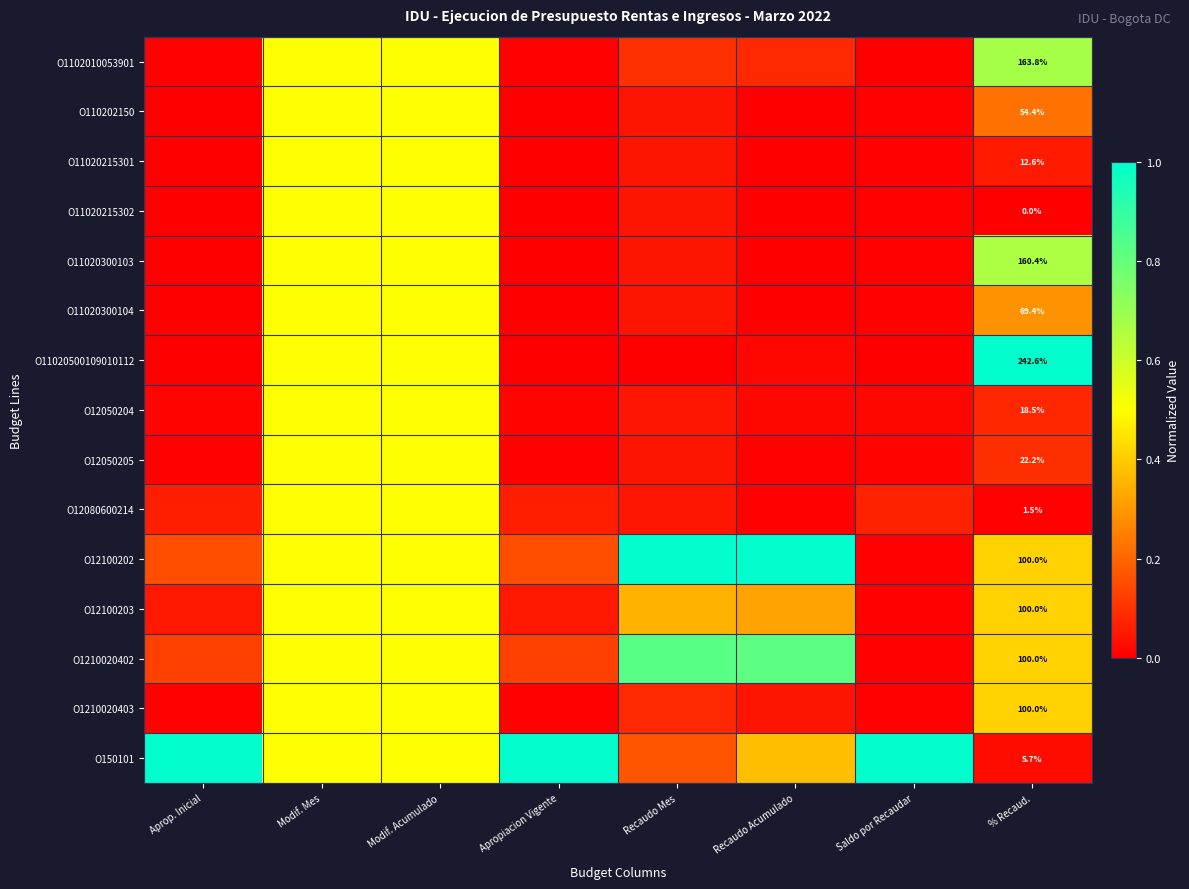

The O150101 series shows 0.6 at Recaudo Acumulado. True or false?

False